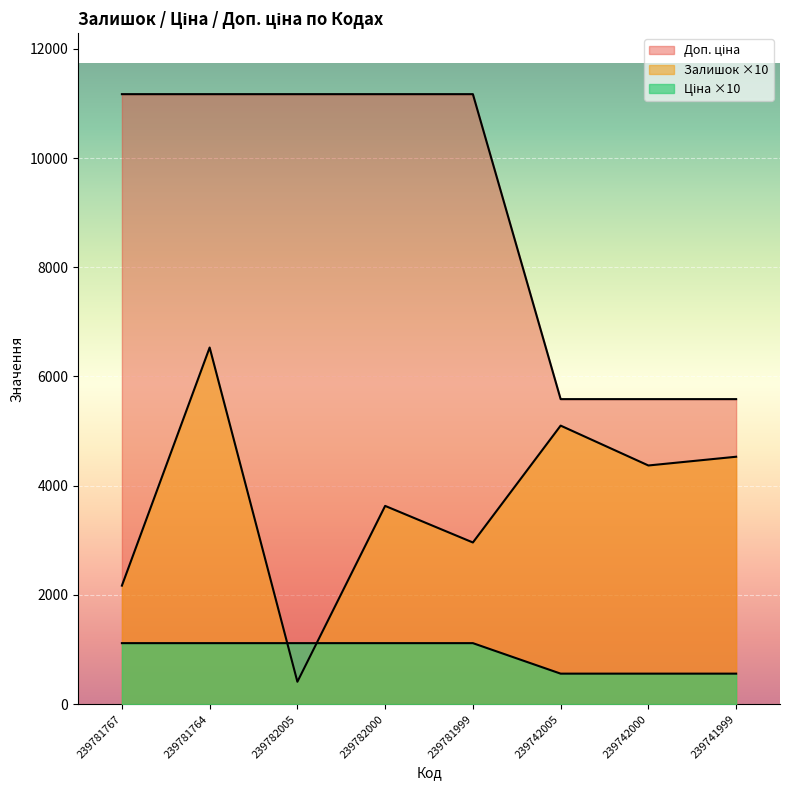

At which label is Ціна closest to 837?

239742005